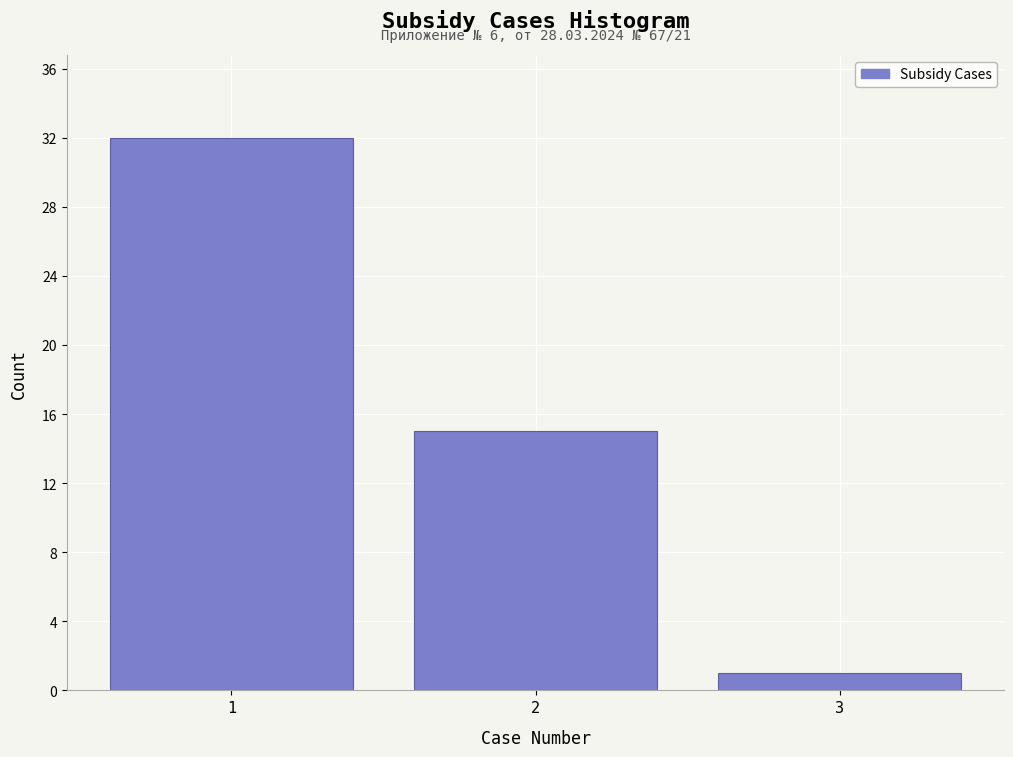

Reading right to left, what are all the values shown in this chart?

1	15	32